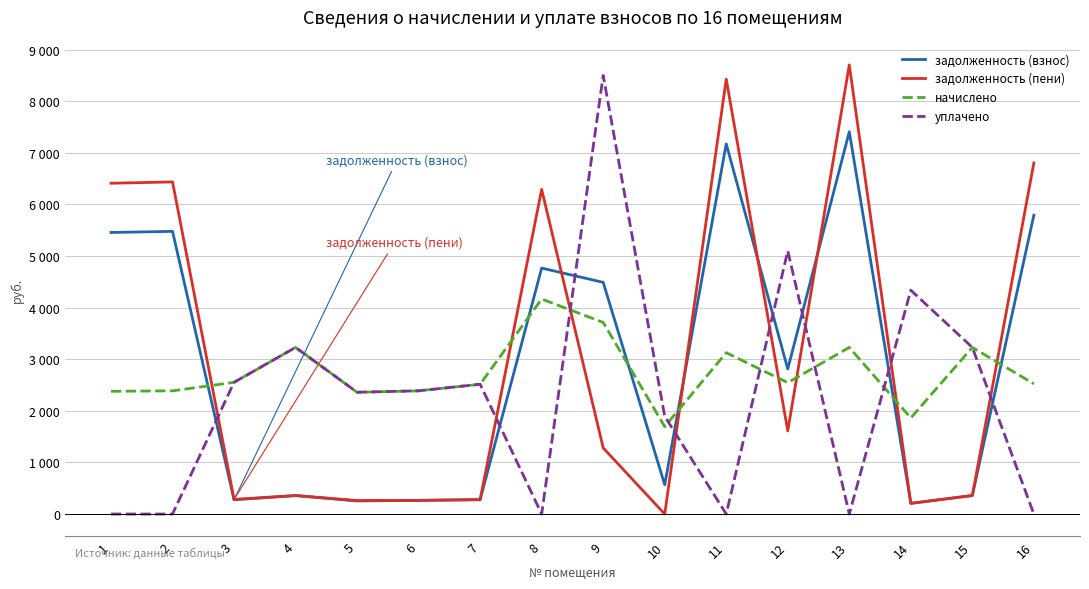

Is this an area chart (filled region under the line)?

No